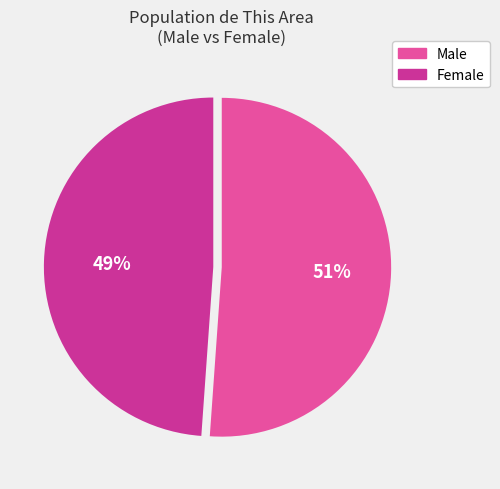

Approximately how many times larger is the value at Female compared to Male?

1.0